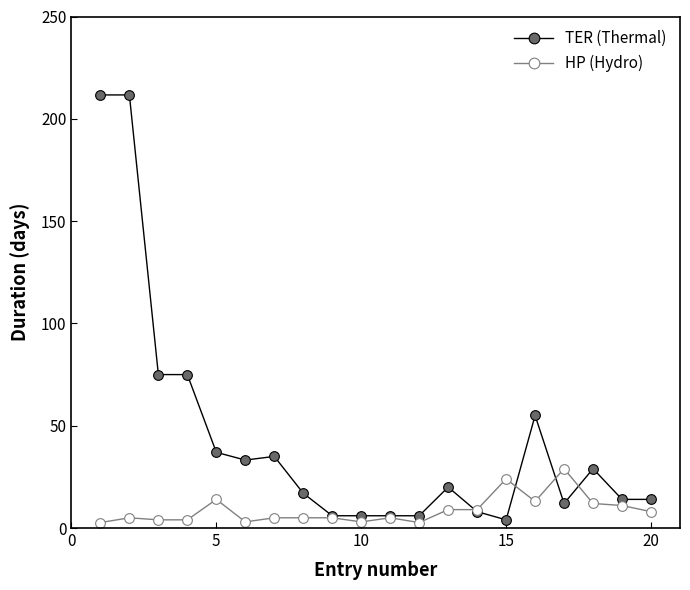

List the series in order of their peak value, lowest first.

HP (Hydro), TER (Thermal)